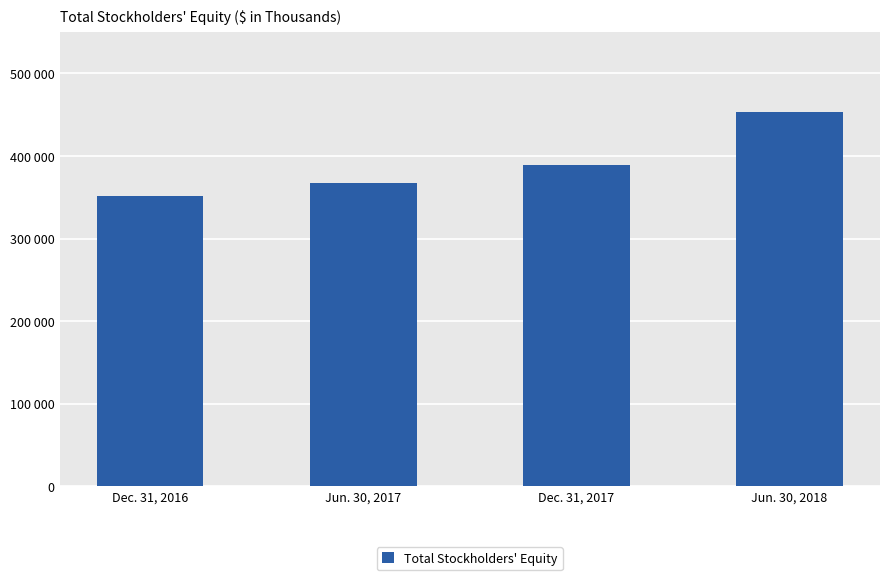

Which category has the highest value across all series?

Jun. 30, 2018